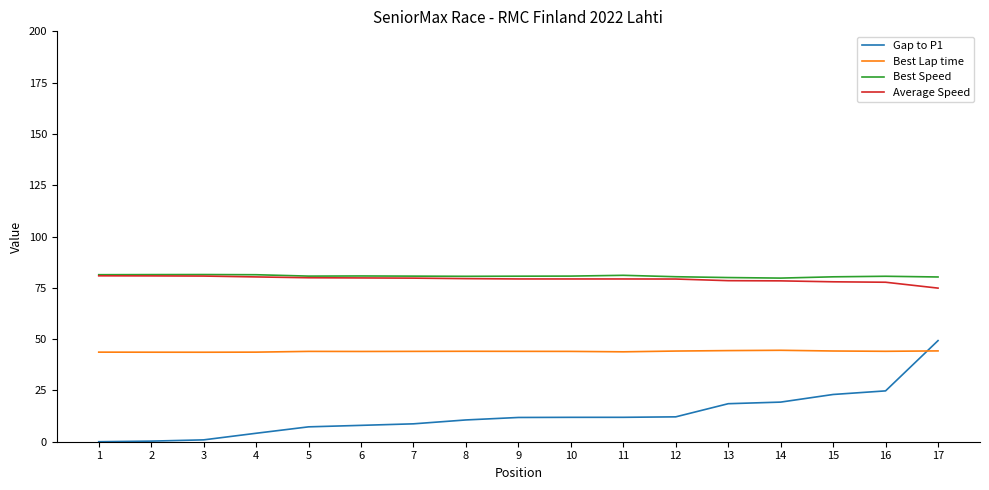

The Best Lap time series shows 43.8 at 11. True or false?

True